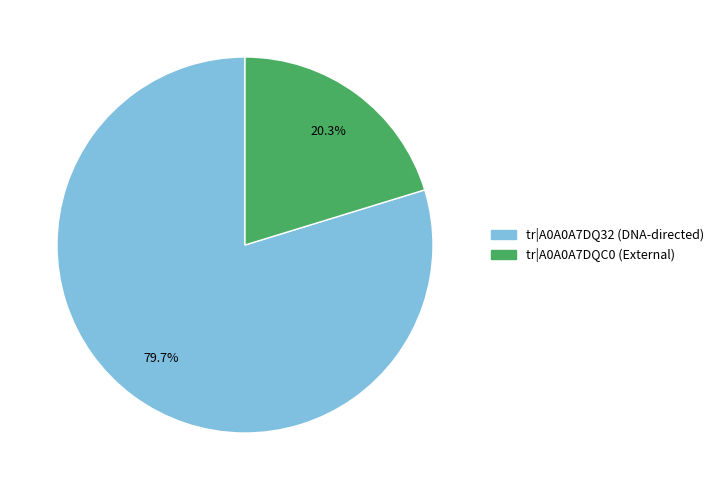

Is it true that tr|A0A0A7DQ32 (DNA-directed) is 65% of the pie?

False